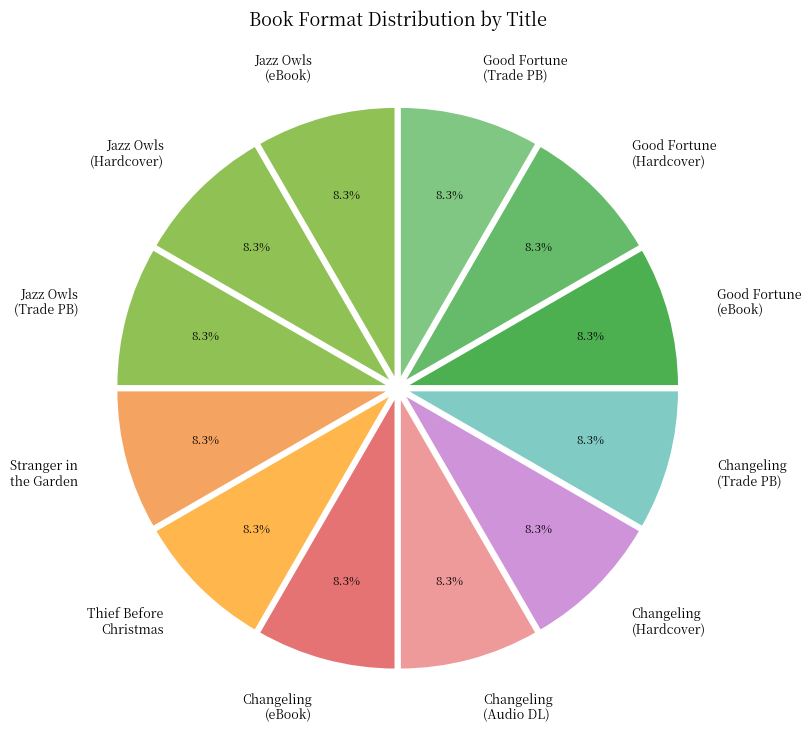

Does any single category account for the majority?

No